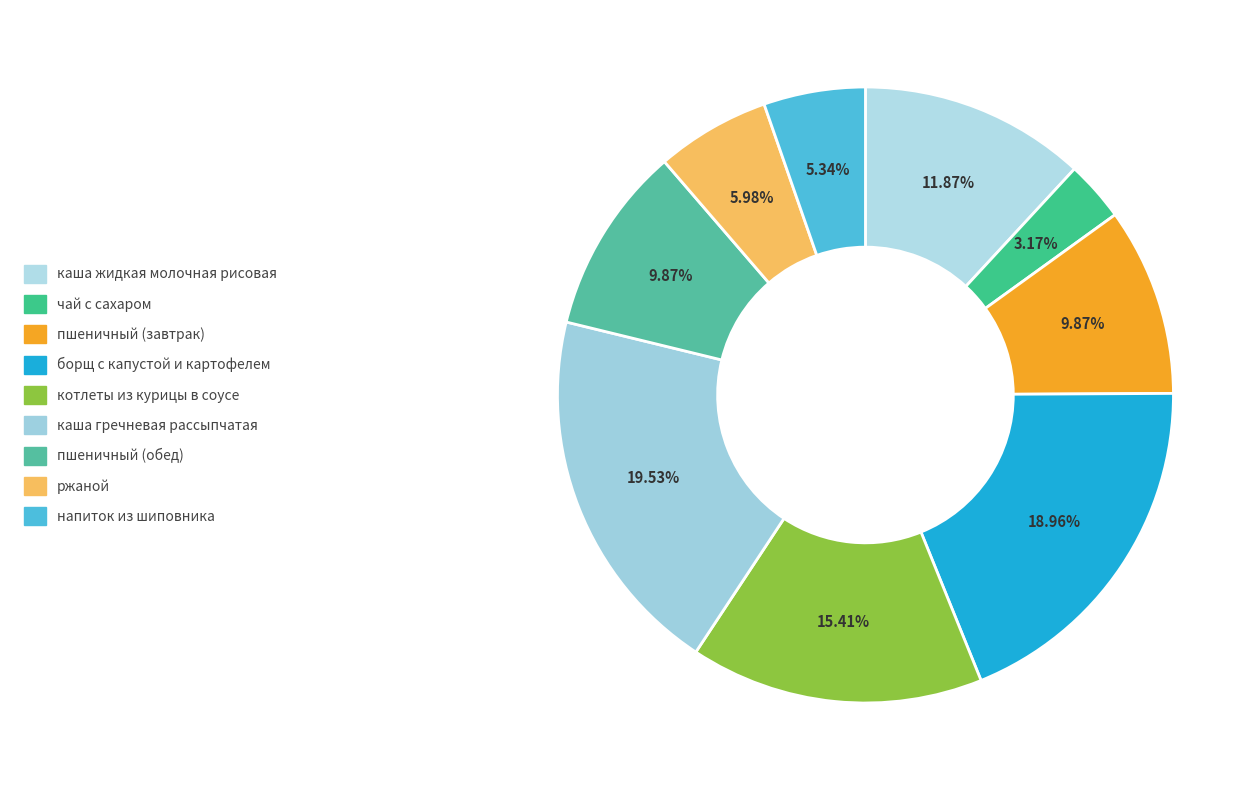

To the nearest percent, what is the difference between the largest and smallest slice percentages?

16%